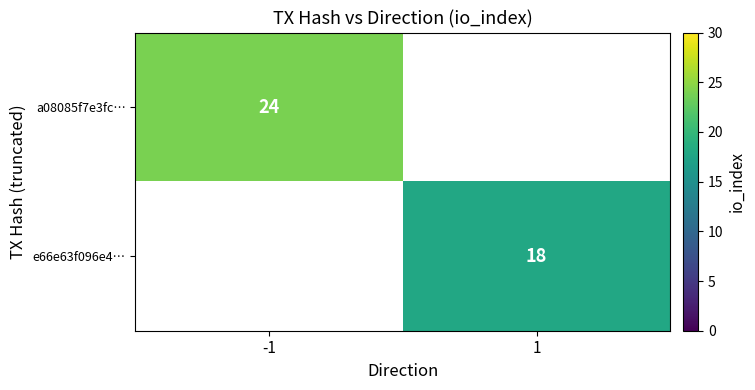

True or false: e66e63f096e4… has a value of 9.4 at 1.

False